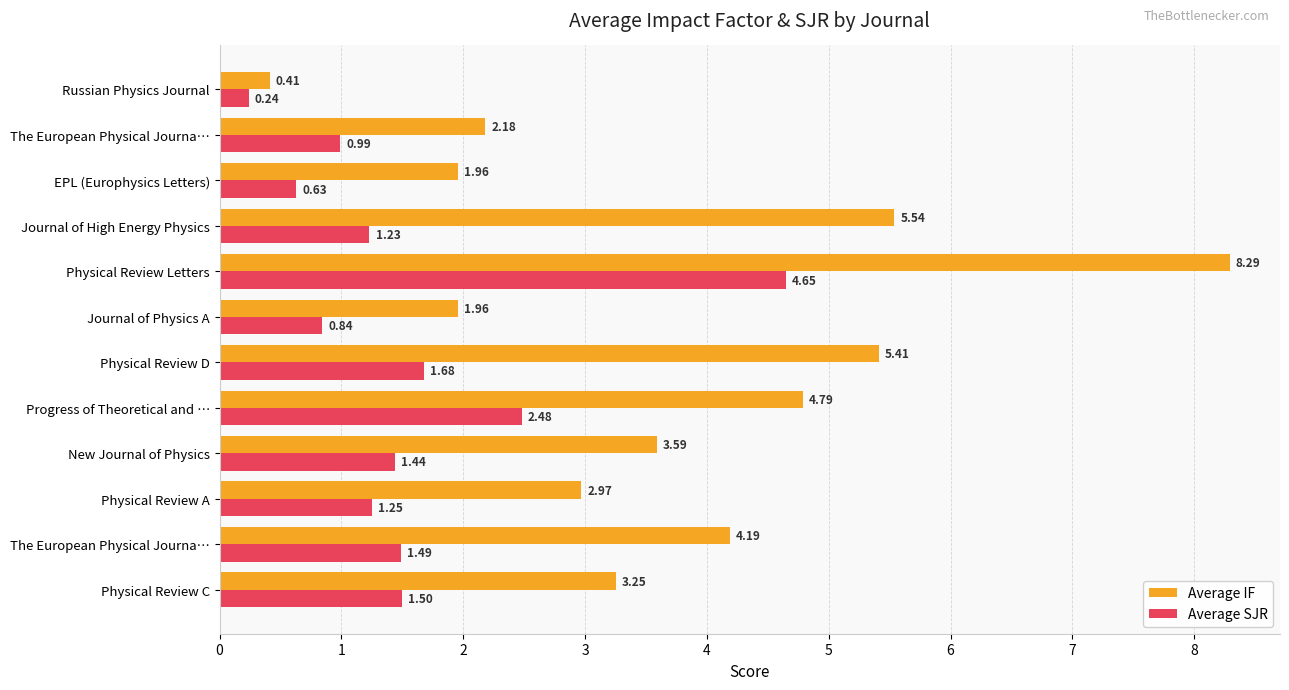

How many data points in Average SJR are less than 1?

4